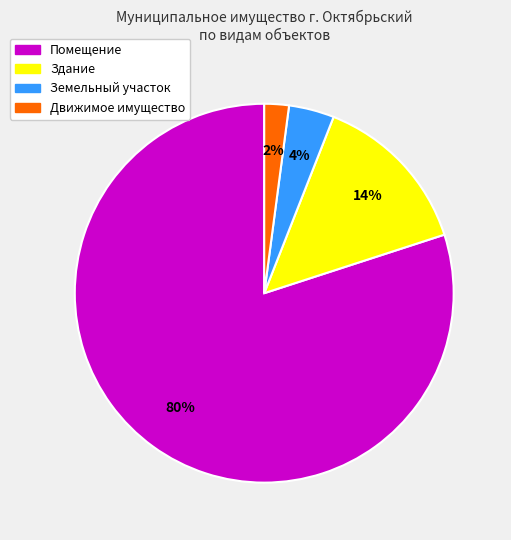

How many segments does this pie chart have?

4